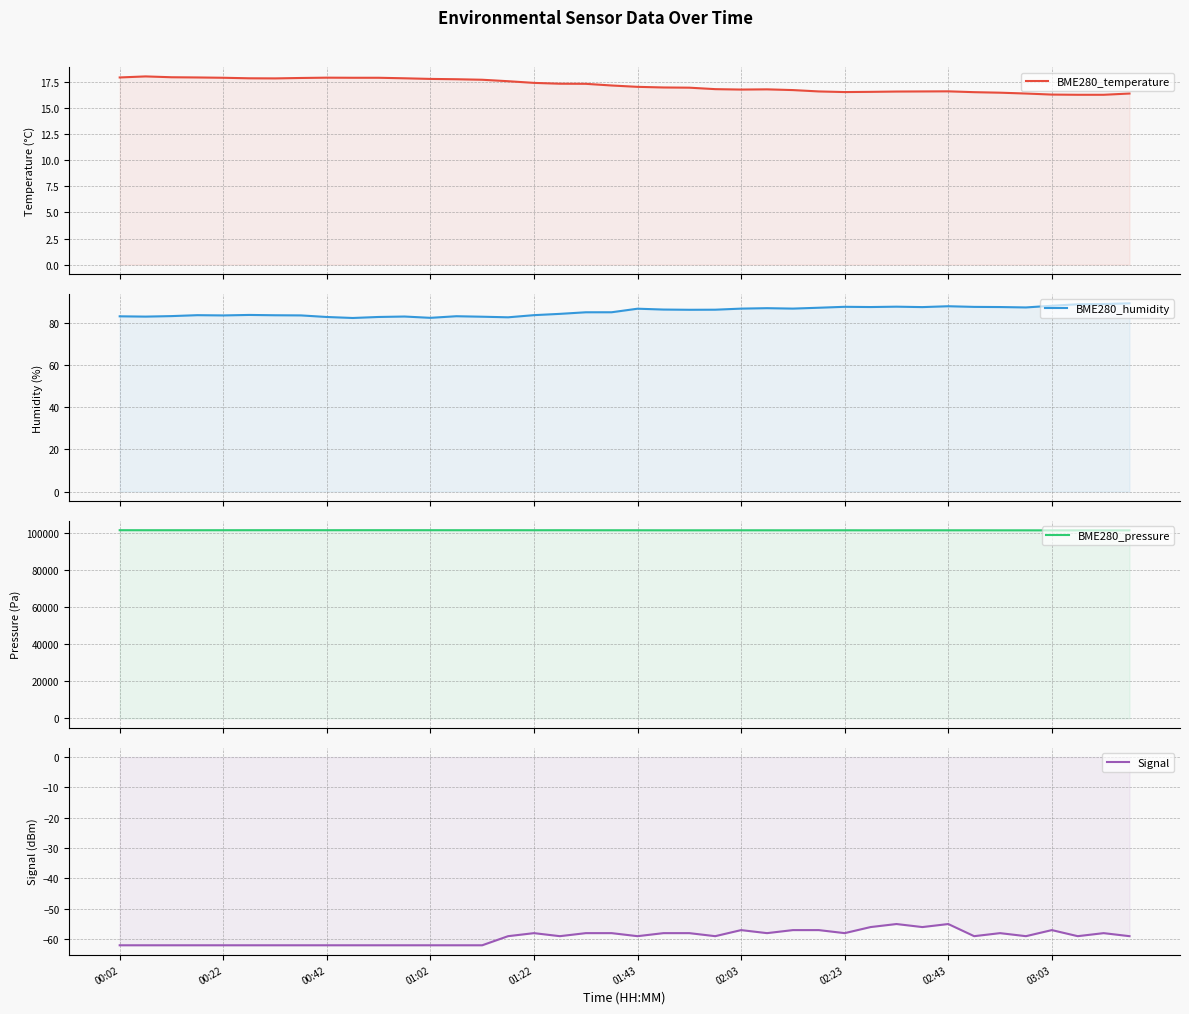

How many categories are shown in the chart?

40